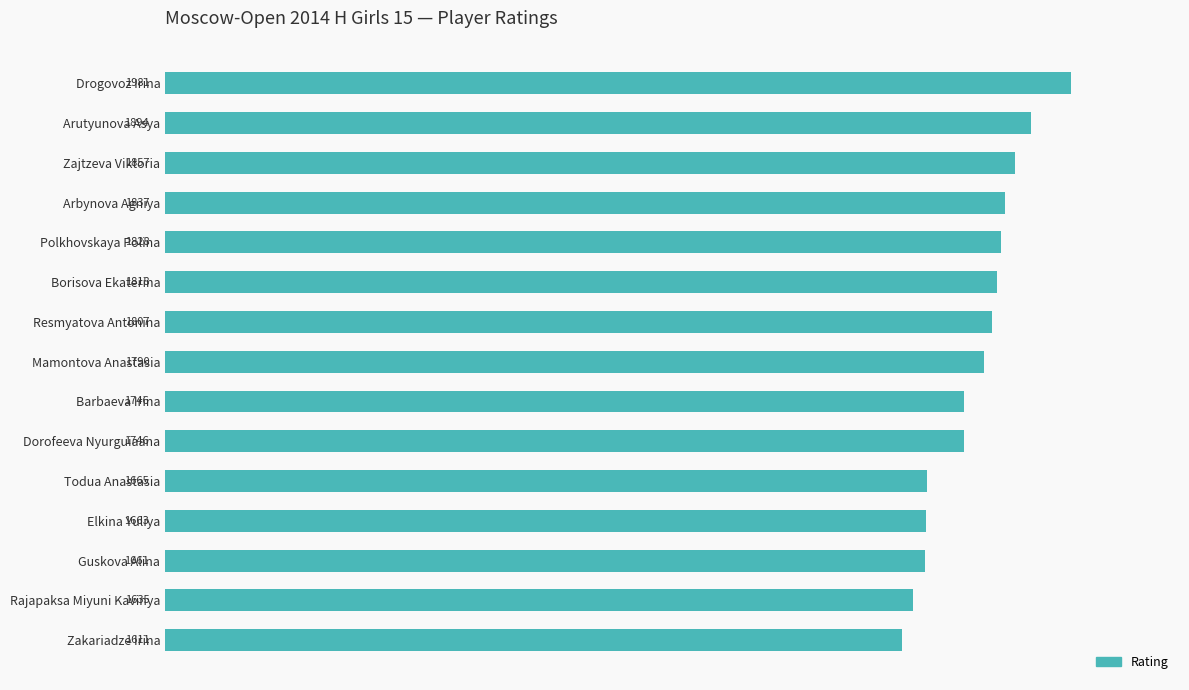

Where is the data nearest to the value 1796?

Mamontova Anastasia